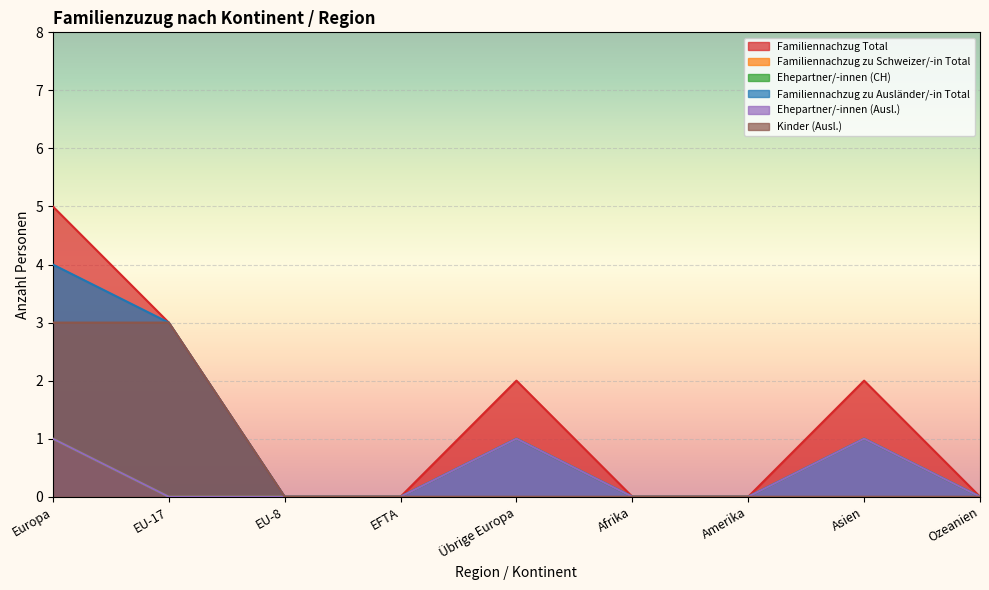

Does the chart display data point markers on the line(s)?

No